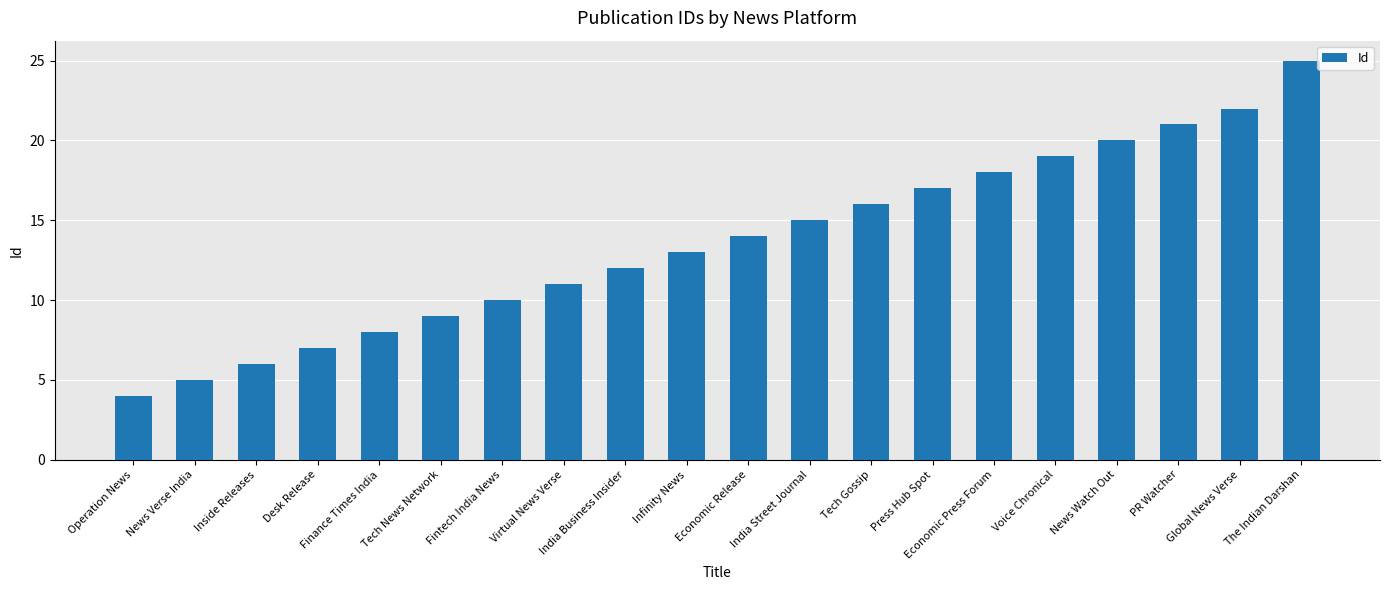

Reading right to left, what are all the values shown in this chart?

The Indian Darshan=25	Global News Verse=22	PR Watcher=21	News Watch Out=20	Voice Chronical=19	Economic Press Forum=18	Press Hub Spot=17	Tech Gossip=16	India Street Journal=15	Economic Release=14	Infinity News=13	India Business Insider=12	Virtual News Verse=11	Fintech India News=10	Tech News Network=9	Finance Times India=8	Desk Release=7	Inside Releases=6	News Verse India=5	Operation News=4